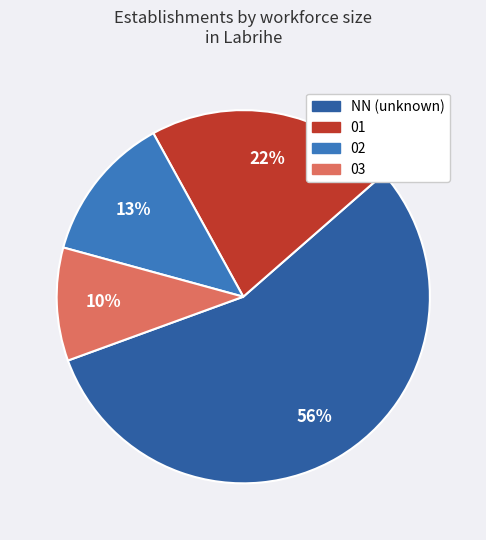

Does any single category account for the majority?

Yes